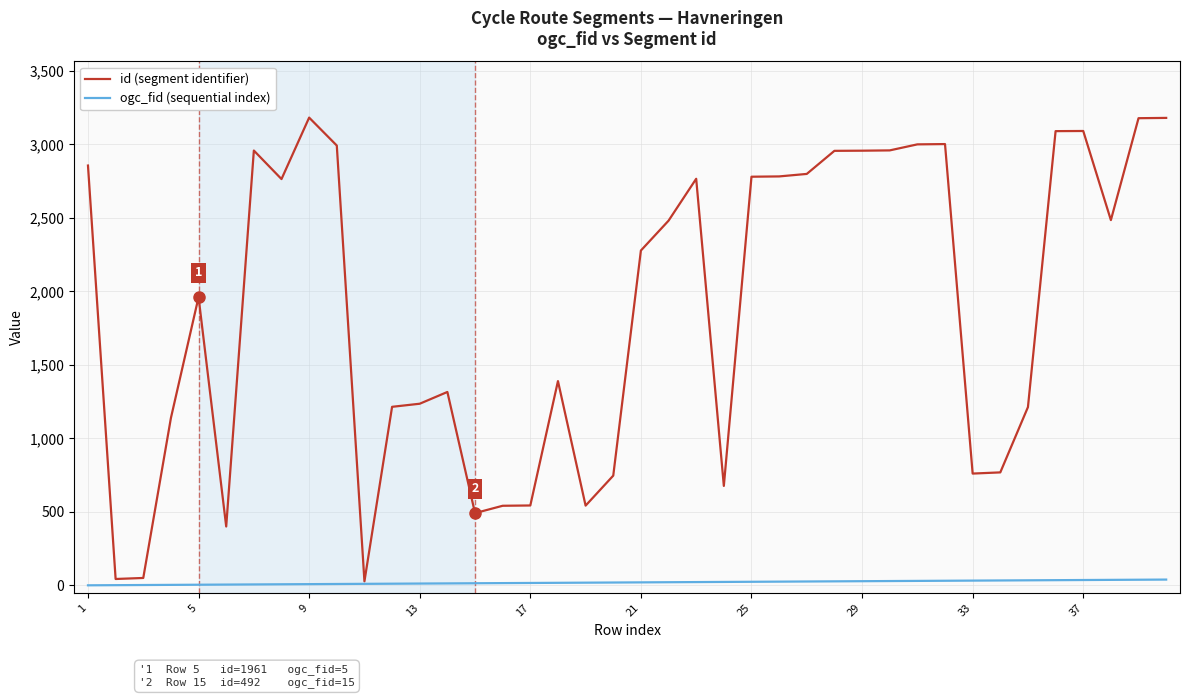

What is the maximum value for id (segment identifier)?

3182